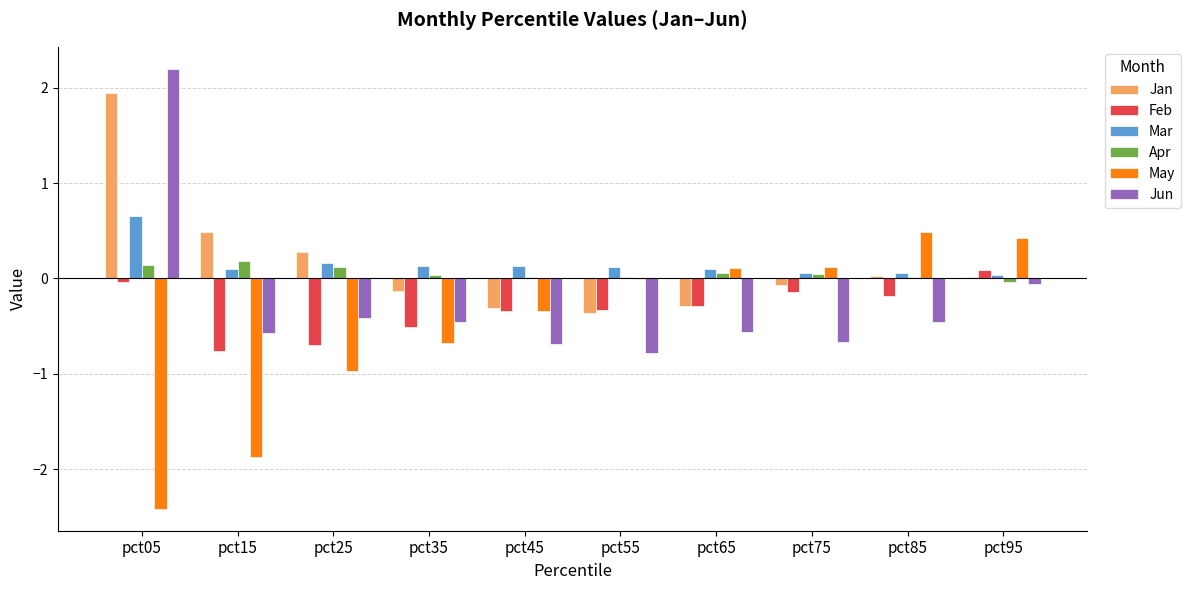

What is the greatest value displayed?

2.2